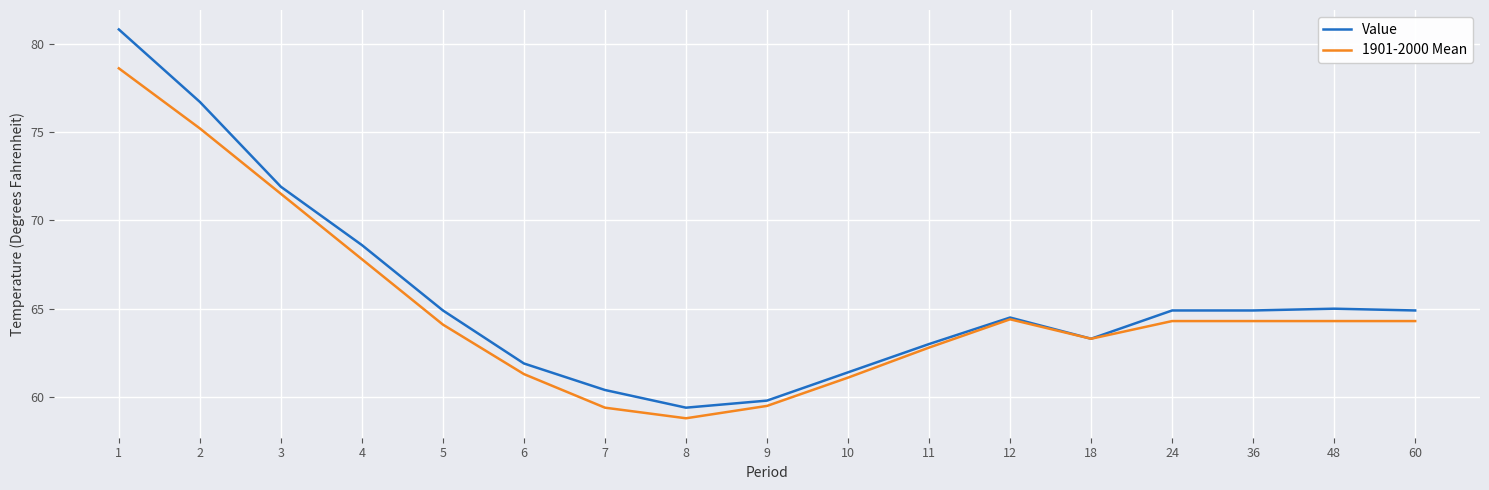

What is the approximate value of 1901-2000 Mean at 6?

61.3